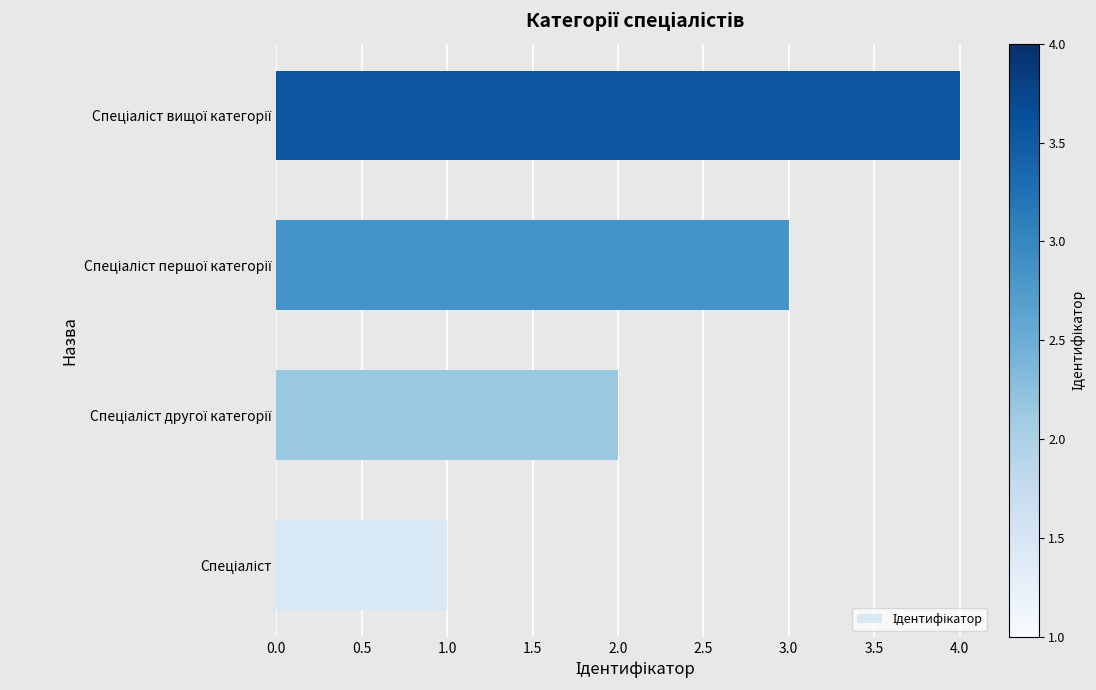

How many data points are less than 3?

2